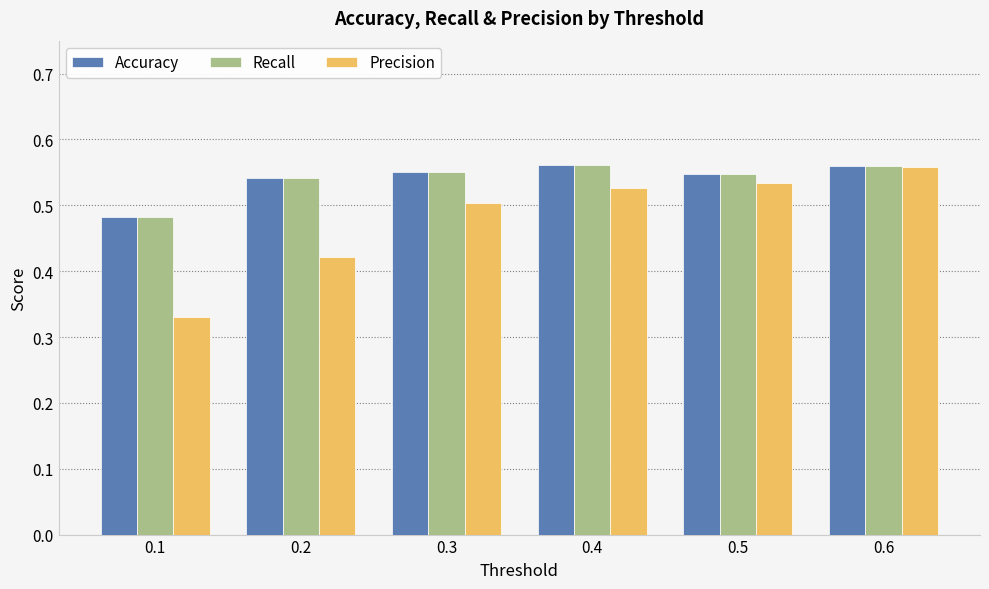

What are all the series names shown in the legend?

Accuracy, Recall, Precision